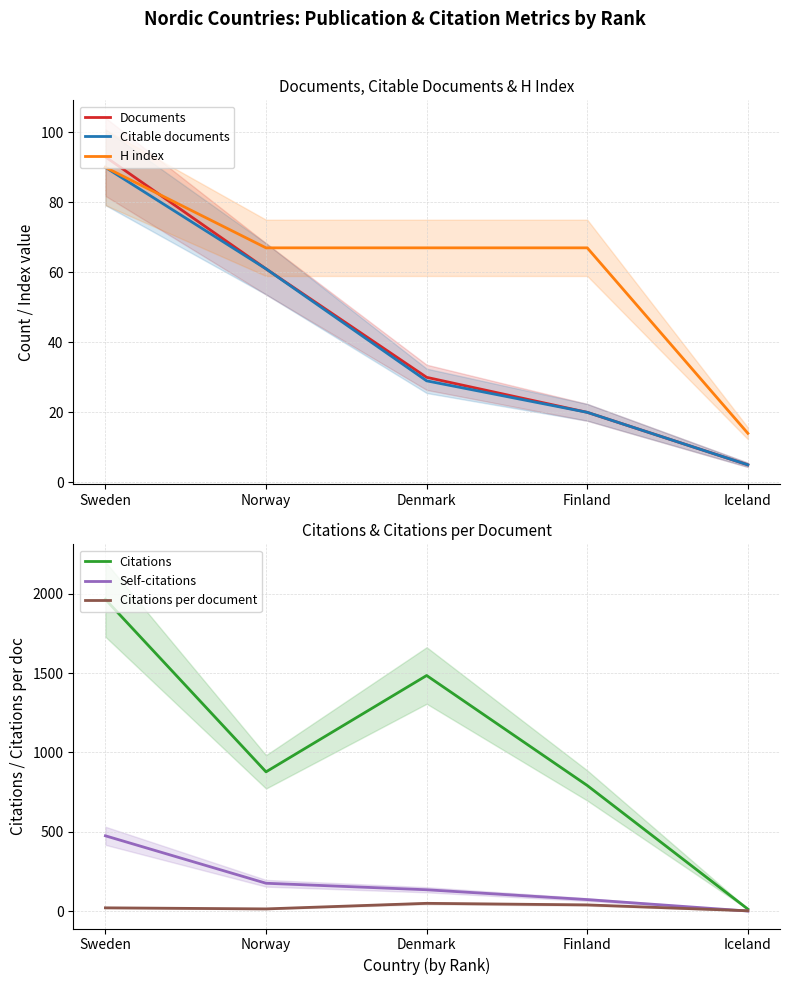

What are all the series names shown in the legend?

Documents, Citable documents, H index, Citations, Self-citations, Citations per document